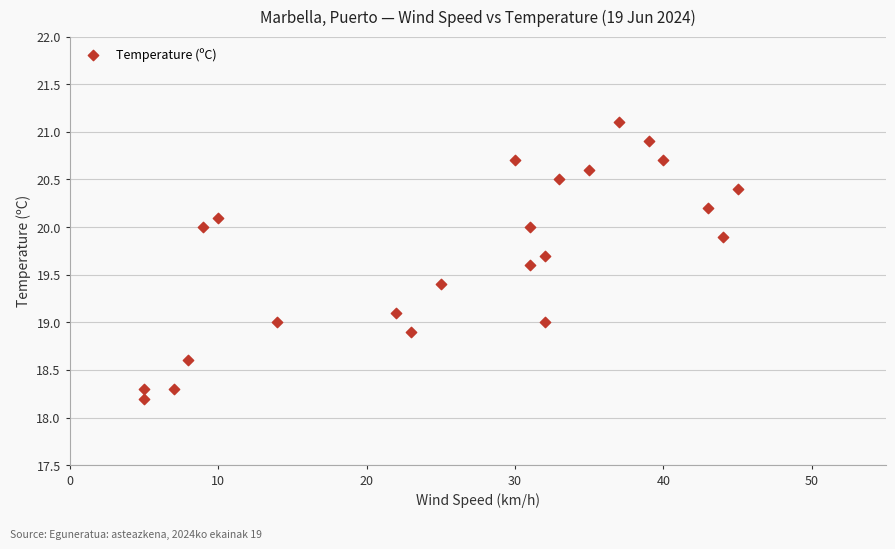

What is the range of X values (max minus min)?

40.0